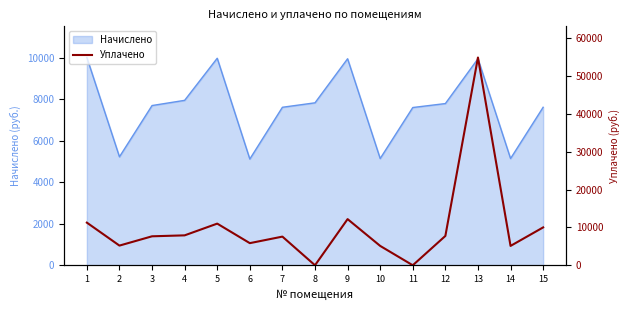

Rank the categories by value from lowest to highest.

8, 11, 10, 14, 2, 6, 7, 3, 12, 4, 15, 5, 1, 9, 13